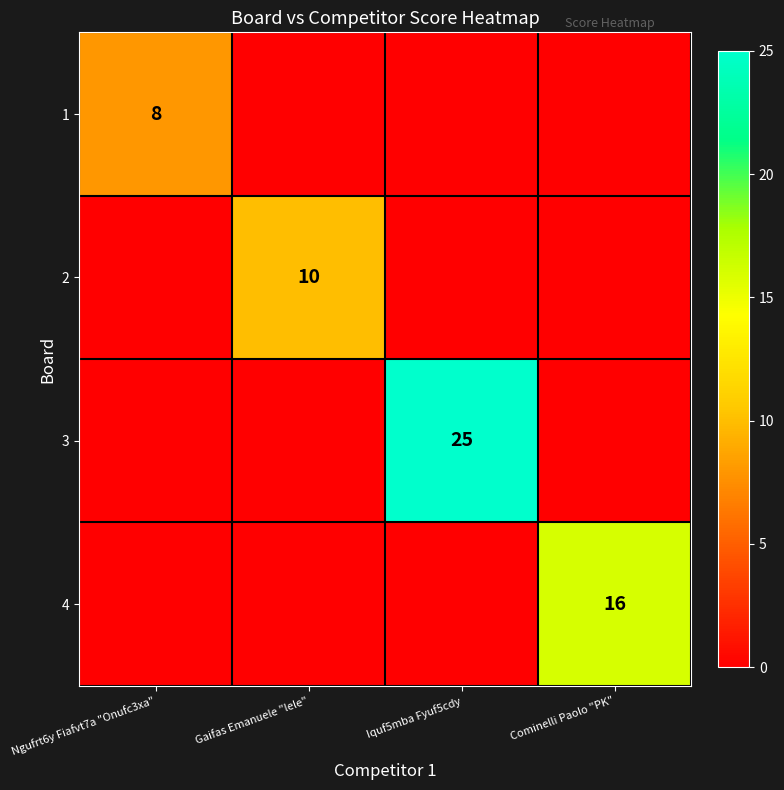

The value of 3 at Iquf5mba Fyuf5cdy is 16. True or false?

False